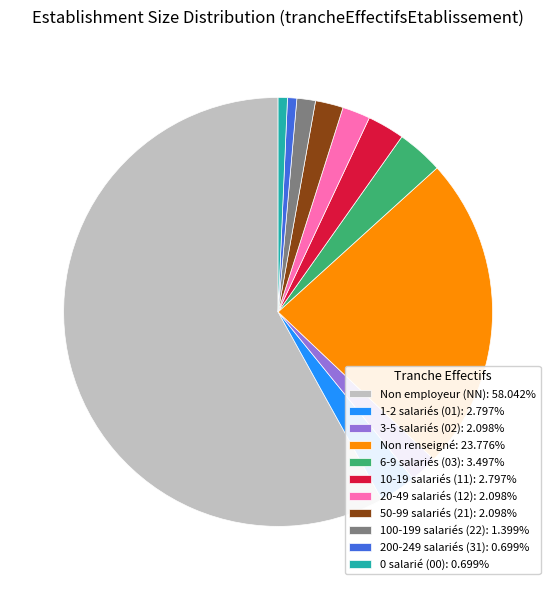

Approximately how many times larger is the value at 100-199 salariés (22): 1.399% compared to 200-249 salariés (31): 0.699%?

2.0